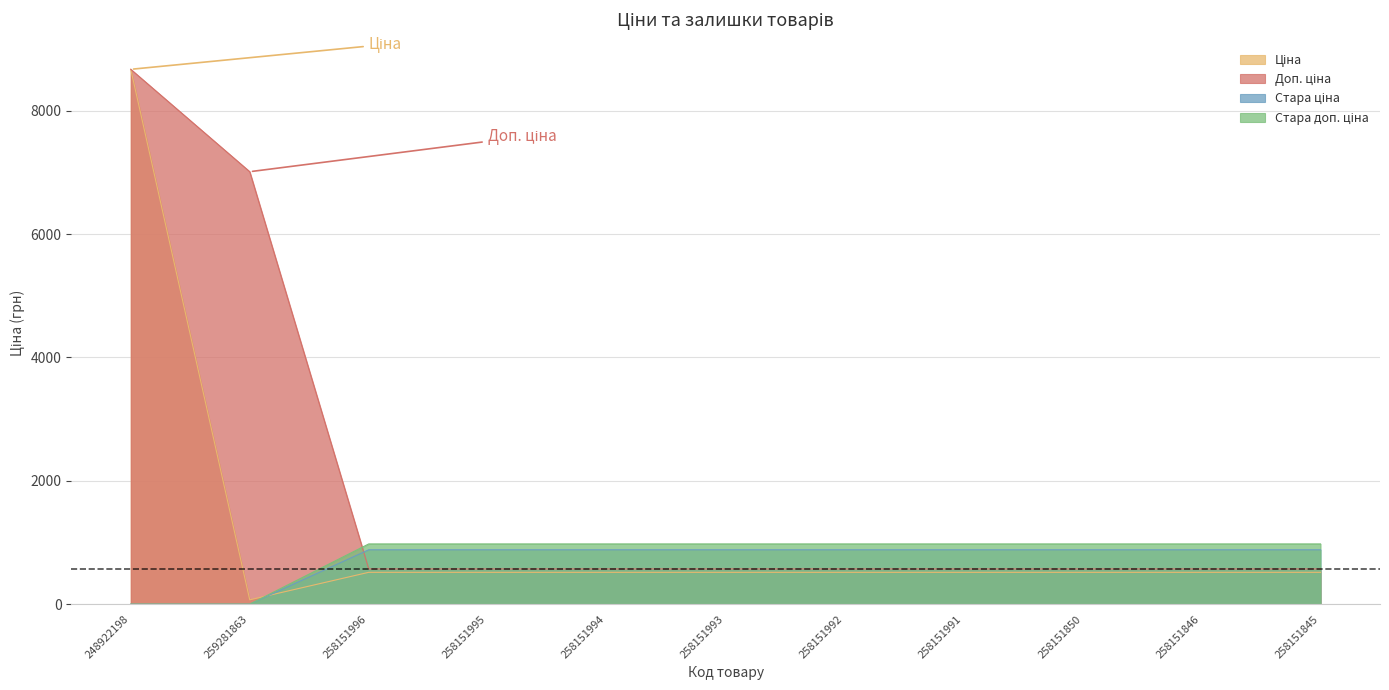

Count the number of data series in this chart.

4